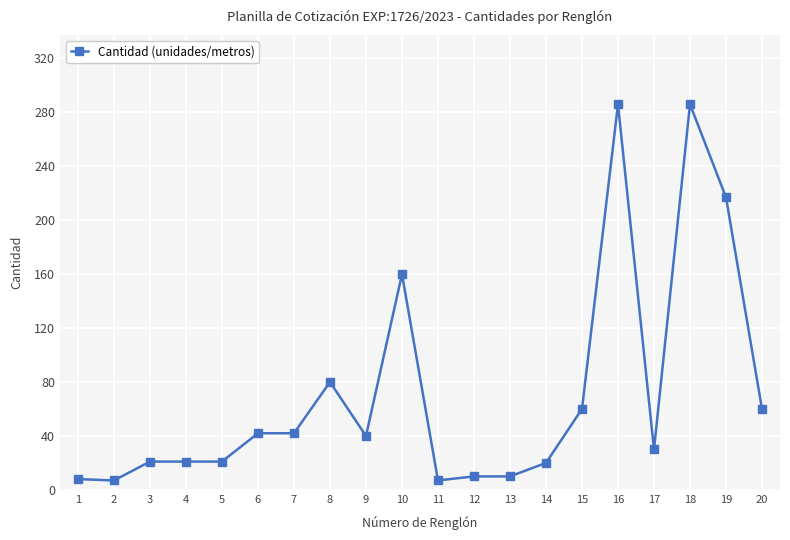

What is the difference between the second highest and second lowest values?

279